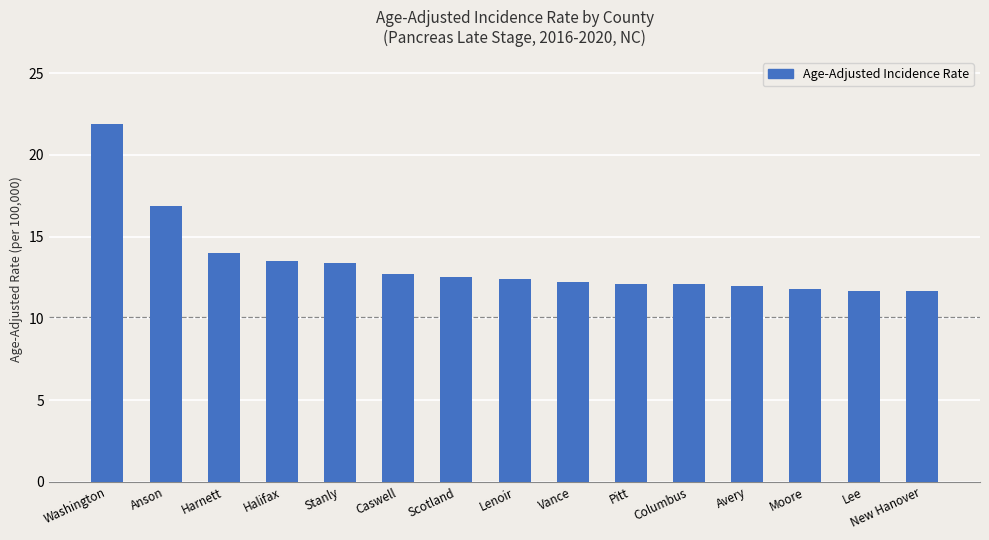

What is the greatest value displayed?

21.9